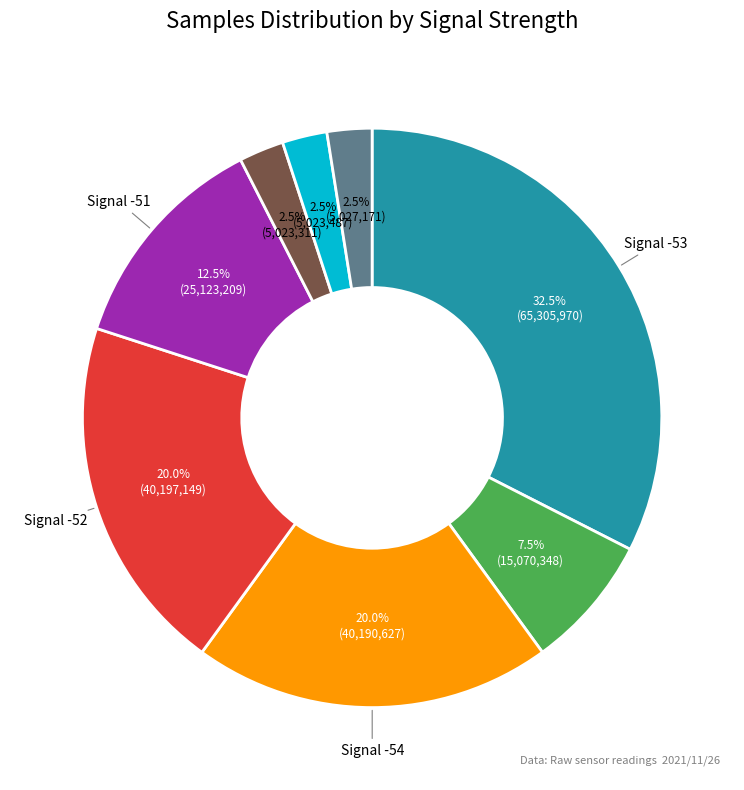

How many slices are in this pie chart?

8